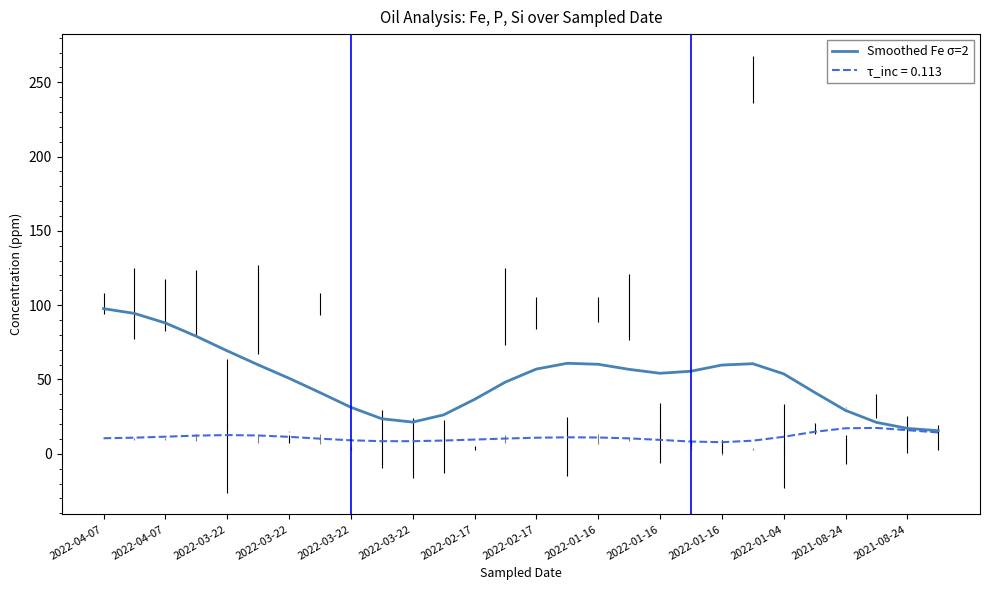

Which series has the largest range (max minus min)?

Smoothed Fe σ=2